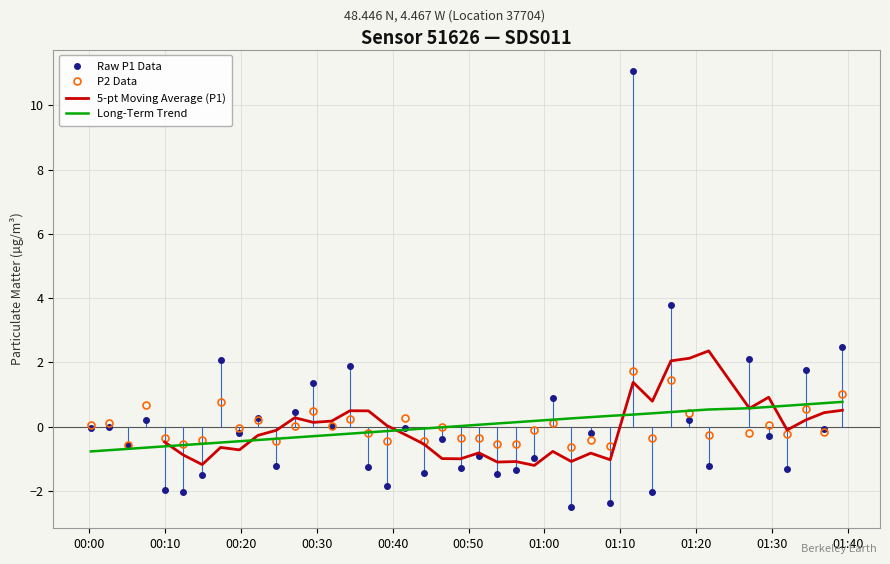

What is the smallest value displayed?

-2.5